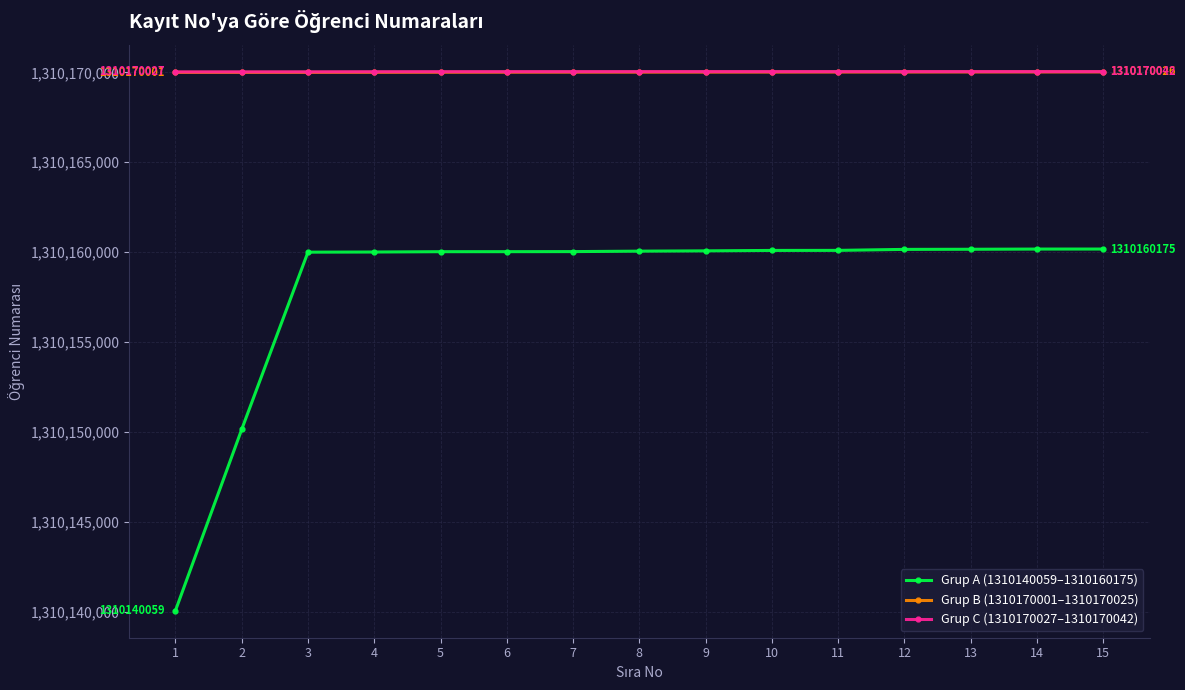

What is the sum of all Grup C (1310170027–1310170042) values?

19652550571